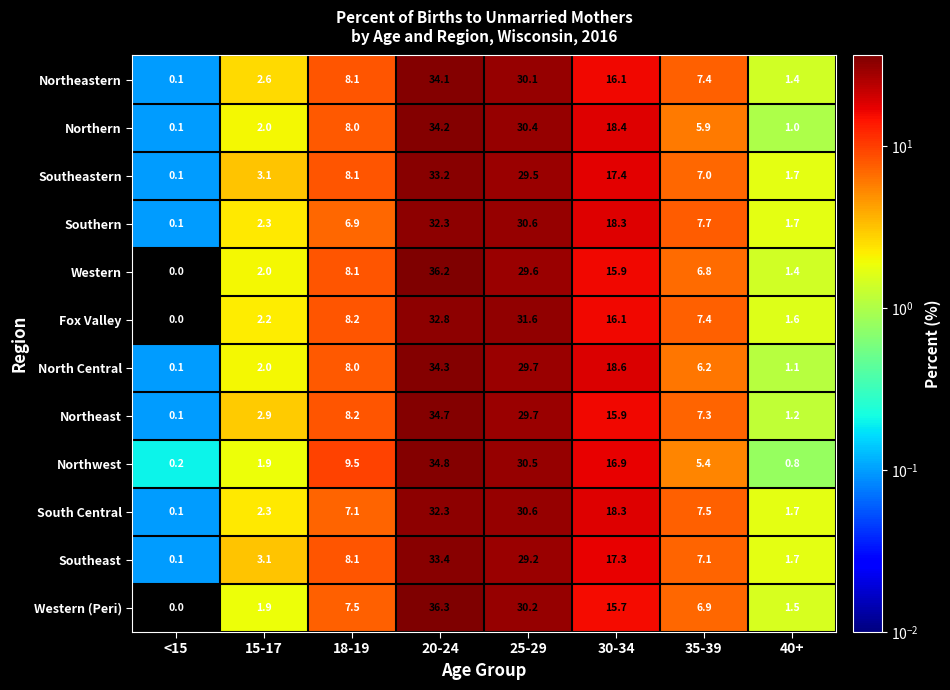

How many categories are shown in the chart?

8